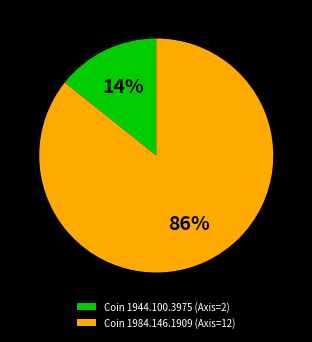

Does Coin 1944.100.3975 (Axis=2) represent more than half of the total?

No